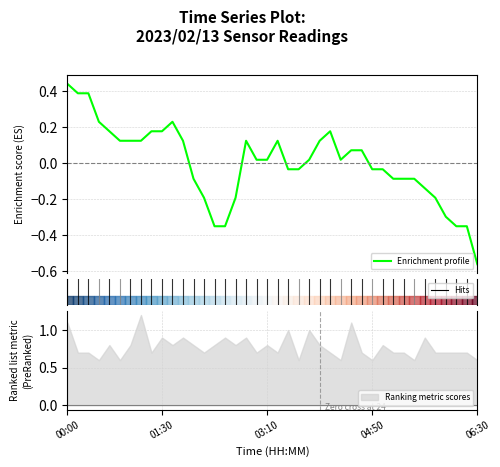

Reading right to left, list all the values displayed in this chart.

-0.6	-0.3	-0.3	-0.3	-0.2	-0.1	-0.1	-0.1	-0.1	-0.0	-0.0	0.1	0.1	0.0	0.2	0.1	0.0	-0.0	-0.0	0.1	0.0	0.0	0.1	-0.2	-0.3	-0.3	-0.2	-0.1	0.1	0.2	0.2	0.2	0.1	0.1	0.1	0.2	0.2	0.4	0.4	0.4